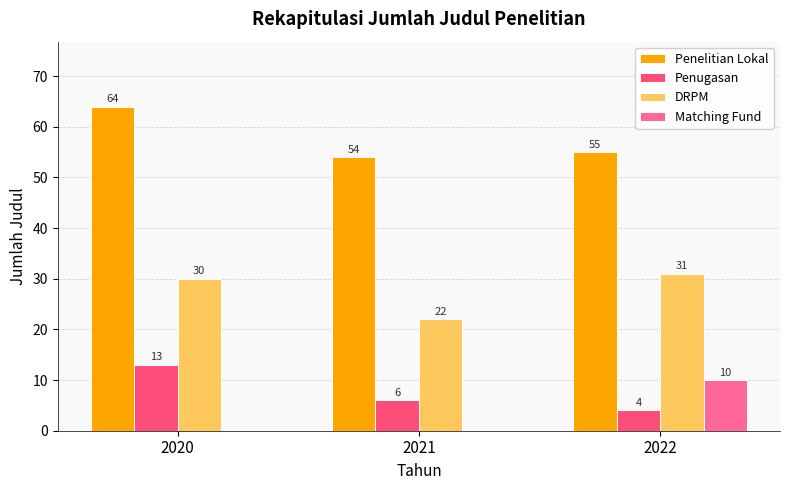

True or false: Matching Fund has a value of 0 at 2020.

True